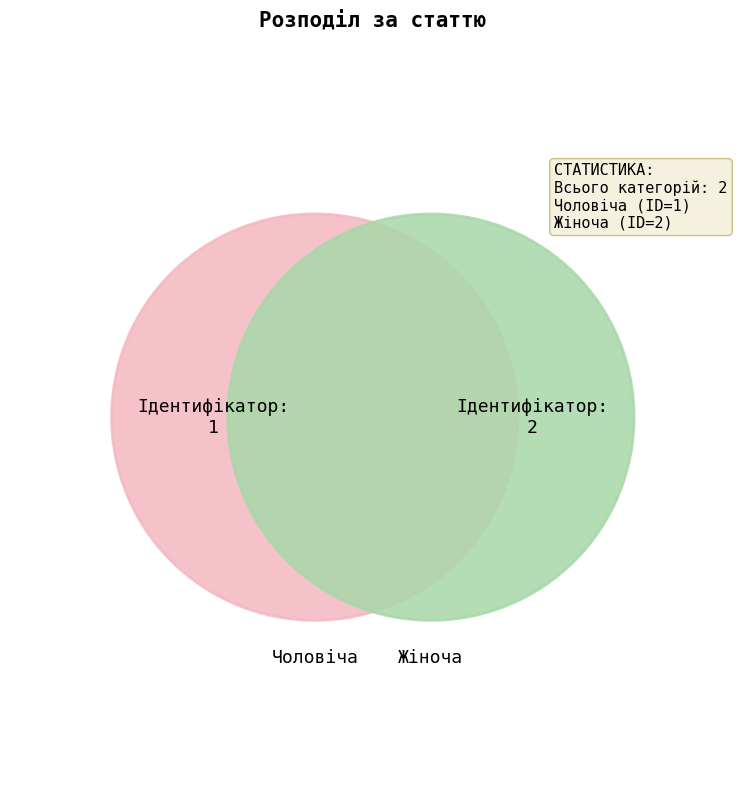

Between Чоловіча and Жіноча, which is larger?

Жіноча